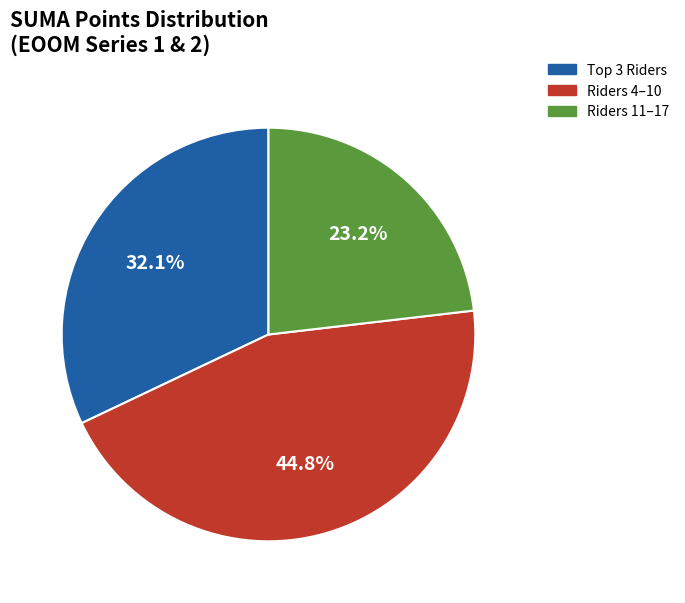

Does any single category account for the majority?

No